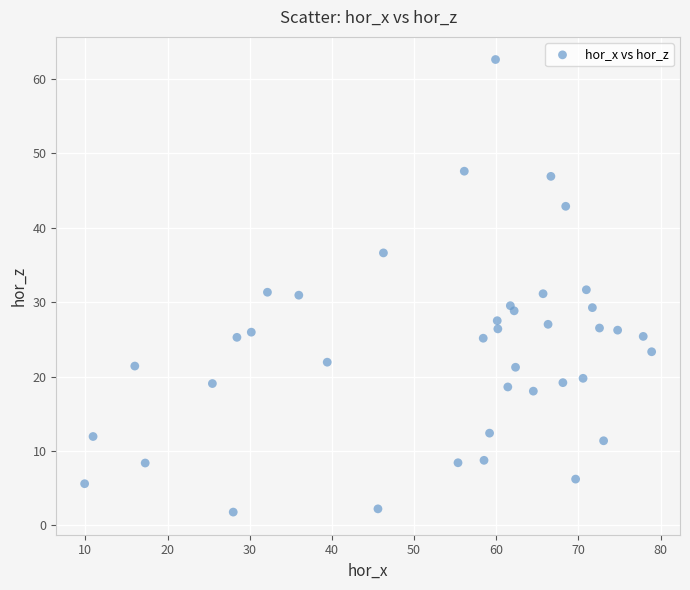

What is the range of Y values (max minus min)?

60.8